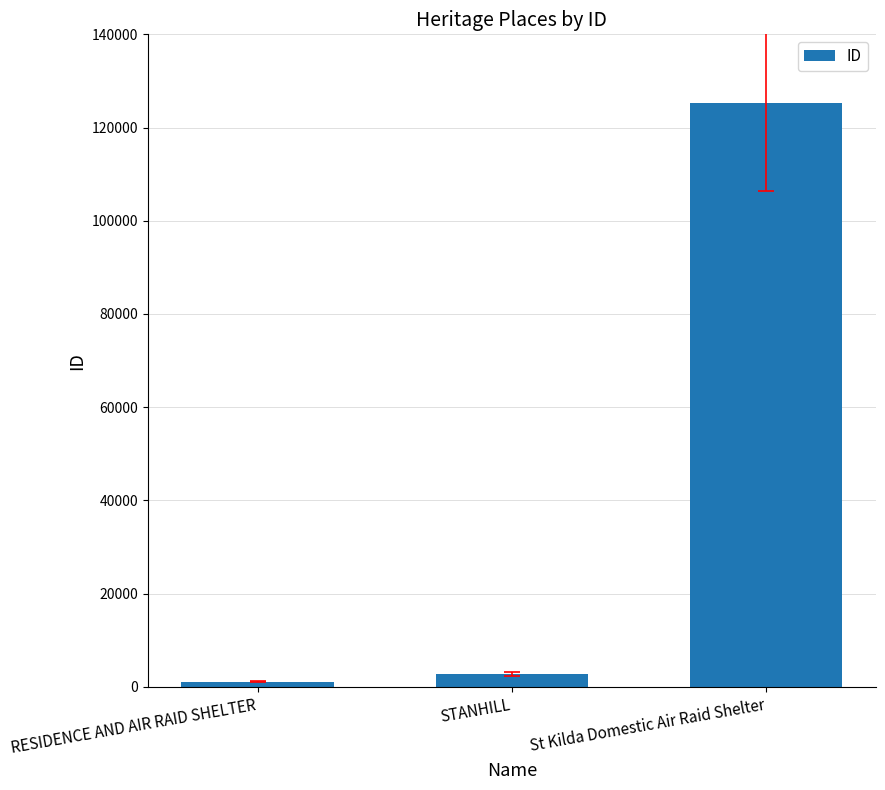

What is the value of the 2nd bar from the left?

2834